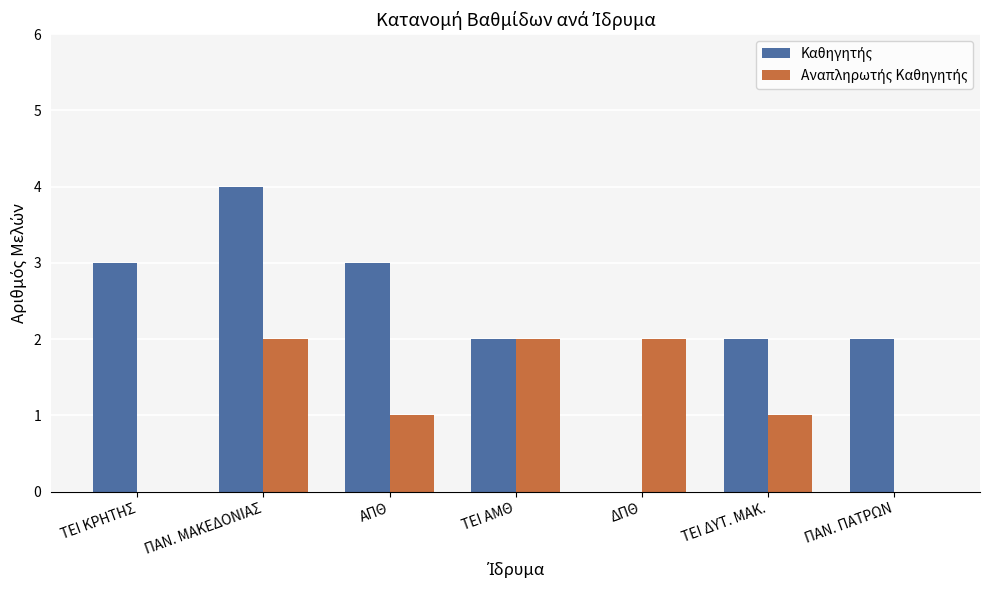

At which category is the sum across all series the highest?

ΠΑΝ. ΜΑΚΕΔΟΝΙΑΣ